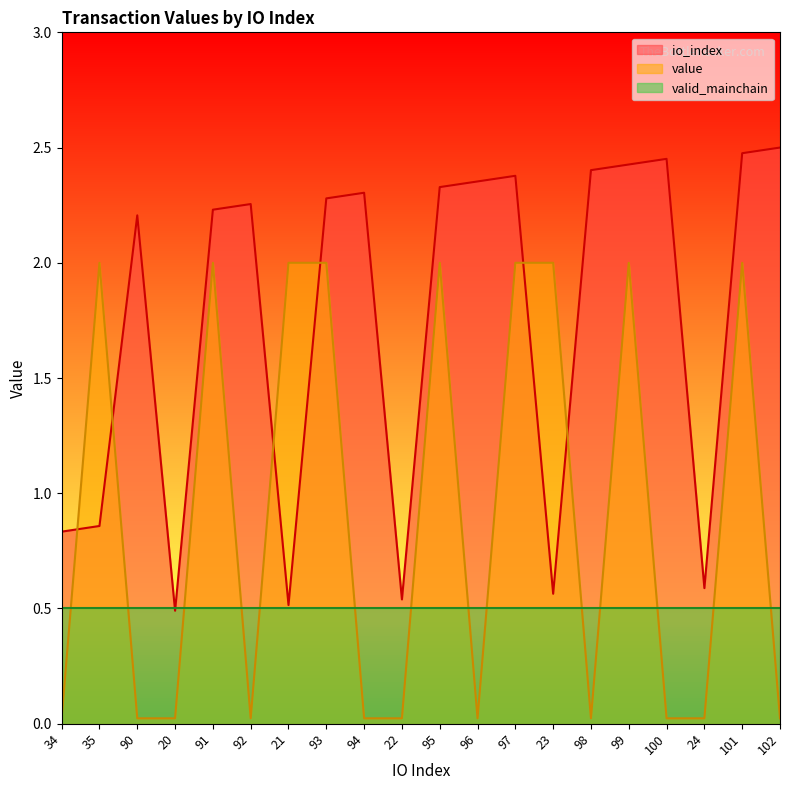

How many io_index values are between 0 and 2?

7